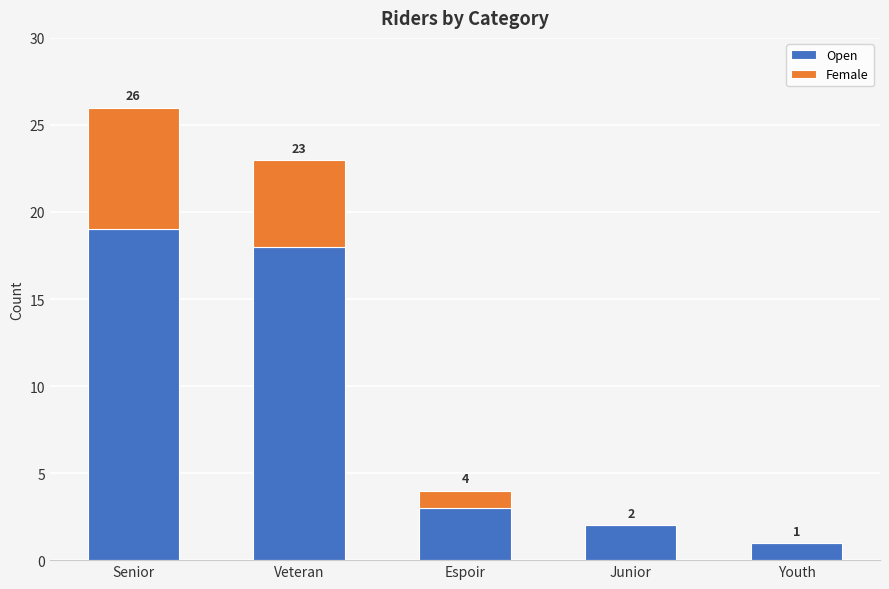

Rank the series by their average value, from highest to lowest.

Open, Female